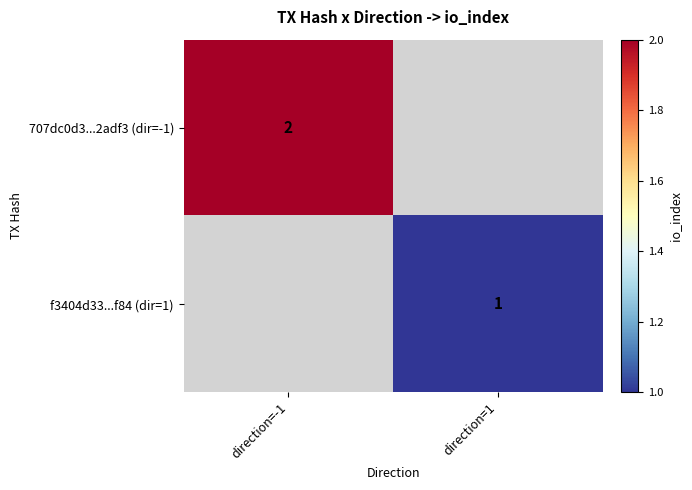

True or false: f3404d33...f84 (dir=1) has a value of 1 at direction=1.

True